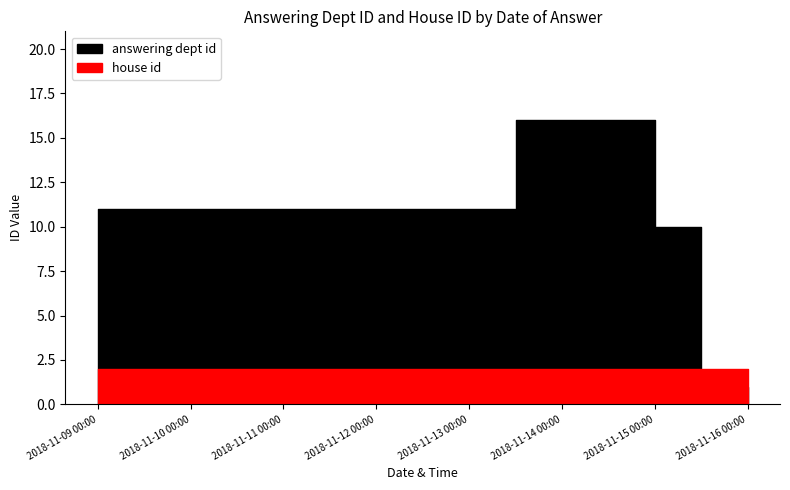

What is the total value across all series at 2018-11-16?

3